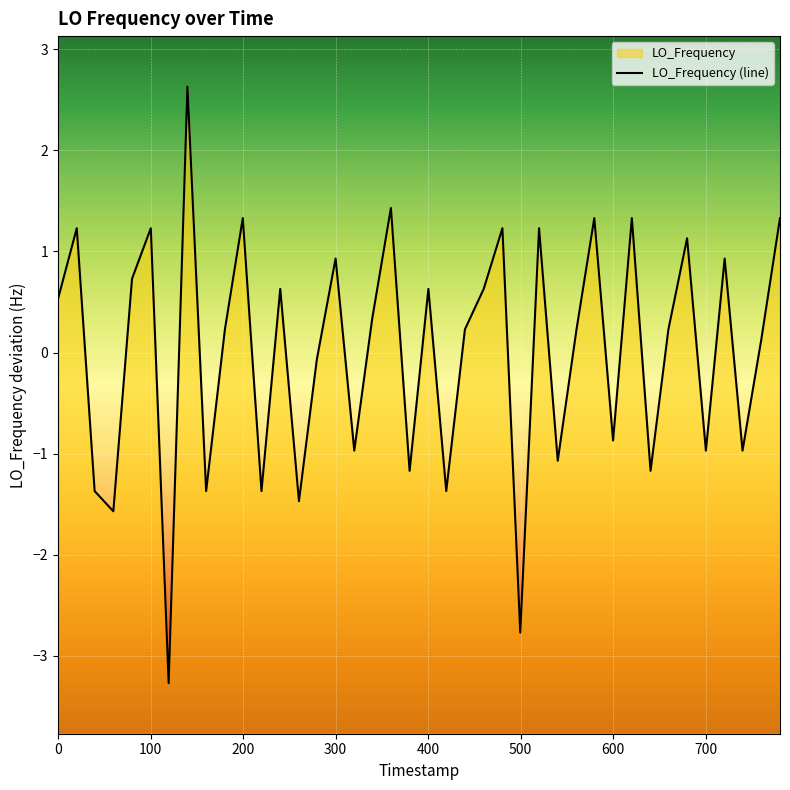

How many data points are less than 0?

16